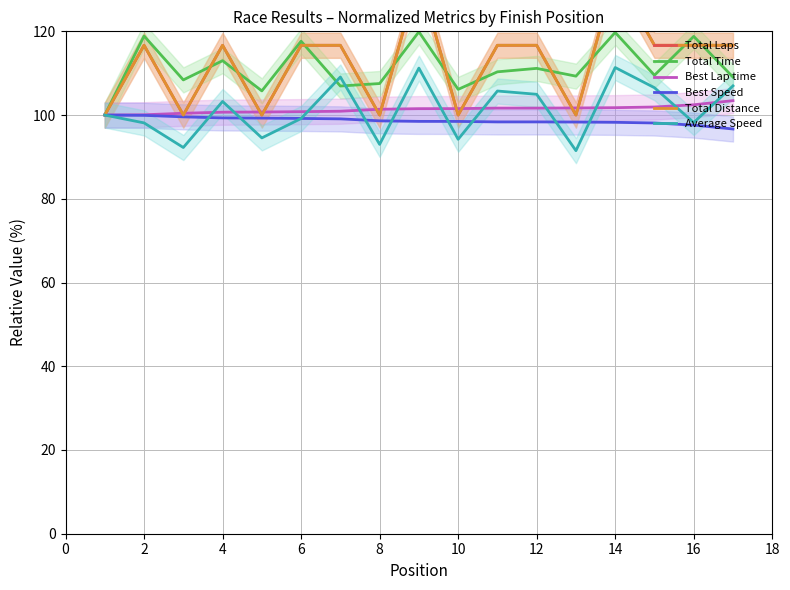

Rank the series at 2 from highest to lowest value.

Total Time, Total Laps, Total Distance, Best Lap time, Best Speed, Average Speed